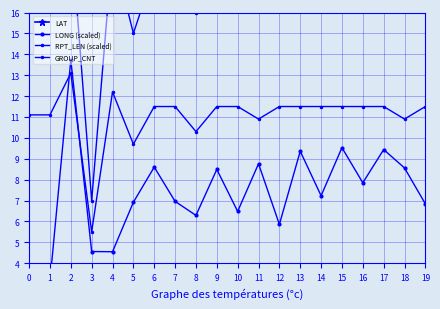

What is the sum of all GROUP_CNT values?

343.0